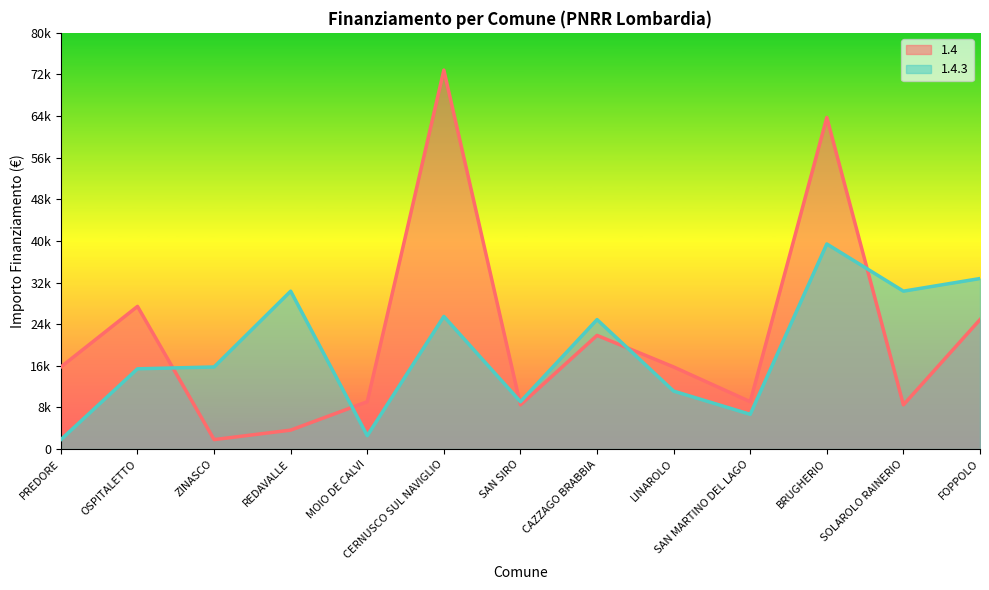

What is the total value across all series at FOPPOLO?

57665